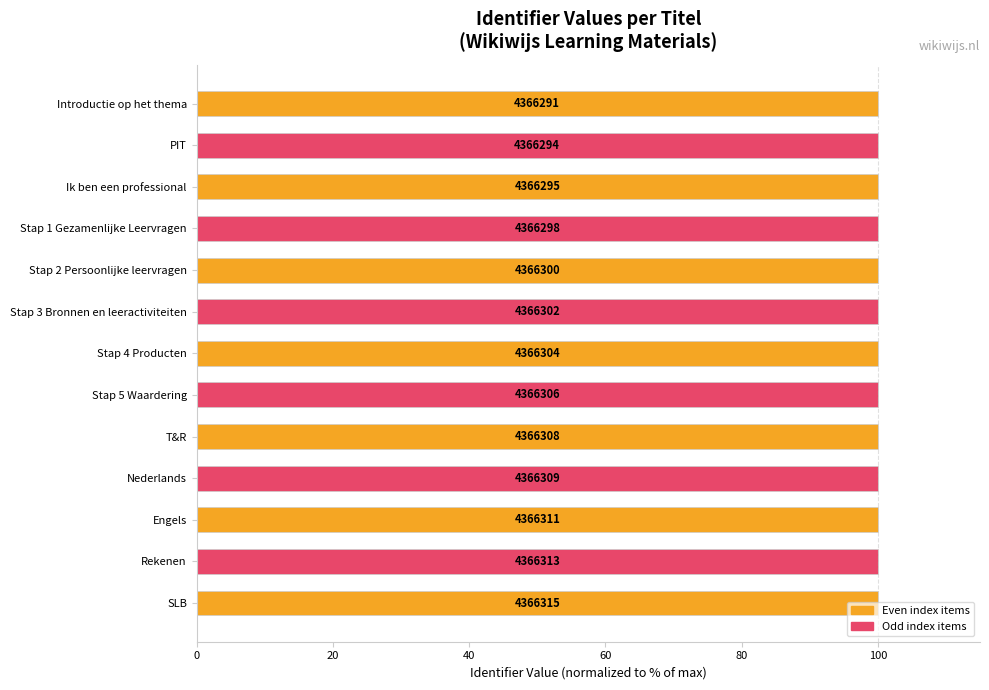

Does the chart contain any negative values?

No